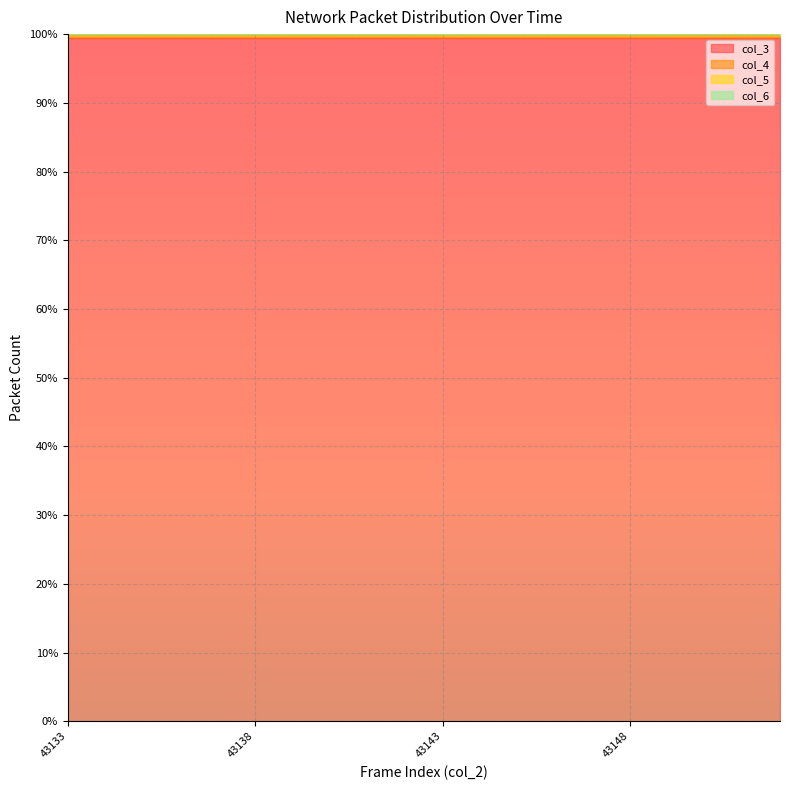

Does the chart display data point markers on the line(s)?

No